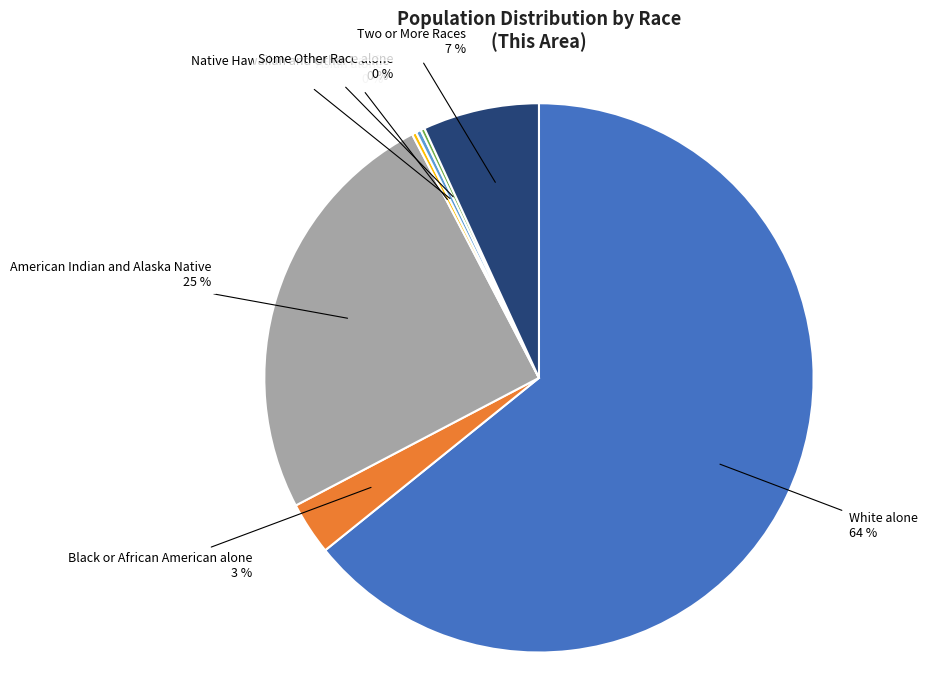

Is there any slice that represents more than half of the pie?

Yes